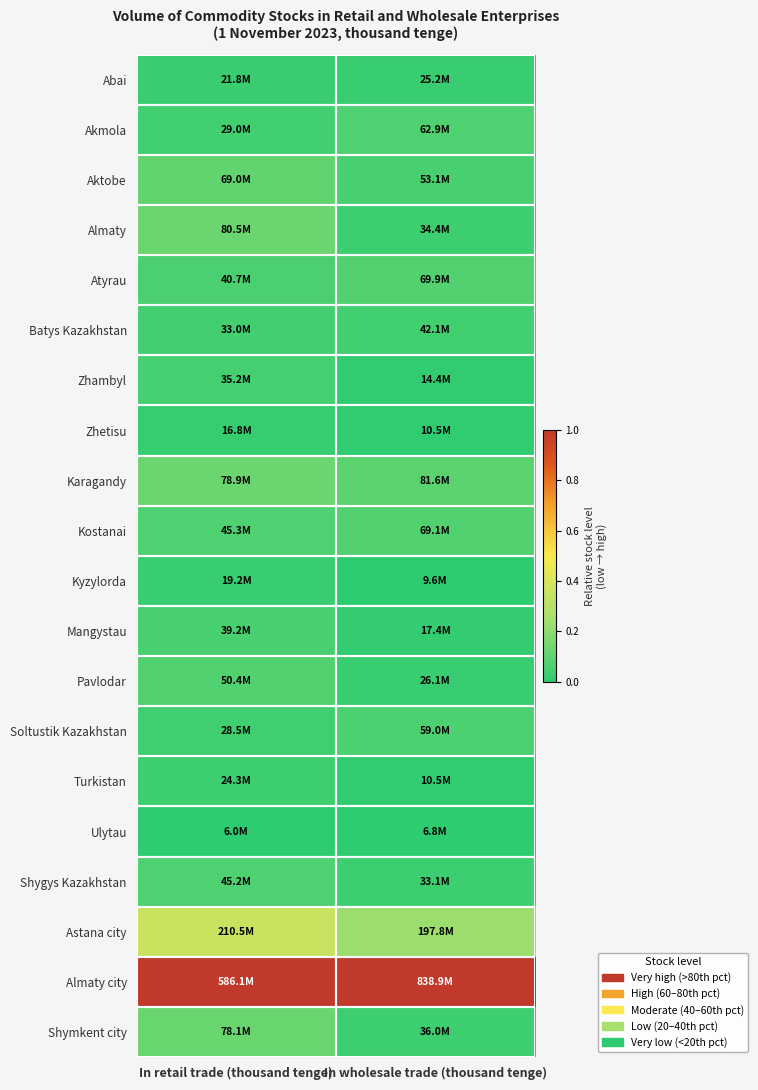

Reading right to left, extract all data points from this chart.

Abai: In wholesale trade (thousand tenge)=0.0	In retail trade (thousand tenge)=0.0
Akmola: In wholesale trade (thousand tenge)=0.1	In retail trade (thousand tenge)=0.0
Aktobe: In wholesale trade (thousand tenge)=0.1	In retail trade (thousand tenge)=0.1
Almaty: In wholesale trade (thousand tenge)=0.0	In retail trade (thousand tenge)=0.1
Atyrau: In wholesale trade (thousand tenge)=0.1	In retail trade (thousand tenge)=0.1
Batys Kazakhstan: In wholesale trade (thousand tenge)=0.0	In retail trade (thousand tenge)=0.0
Zhambyl: In wholesale trade (thousand tenge)=0.0	In retail trade (thousand tenge)=0.1
Zhetisu: In wholesale trade (thousand tenge)=0.0	In retail trade (thousand tenge)=0.0
Karagandy: In wholesale trade (thousand tenge)=0.1	In retail trade (thousand tenge)=0.1
Kostanai: In wholesale trade (thousand tenge)=0.1	In retail trade (thousand tenge)=0.1
Kyzylorda: In wholesale trade (thousand tenge)=0.0	In retail trade (thousand tenge)=0.0
Mangystau: In wholesale trade (thousand tenge)=0.0	In retail trade (thousand tenge)=0.1
Pavlodar: In wholesale trade (thousand tenge)=0.0	In retail trade (thousand tenge)=0.1
Soltustik Kazakhstan: In wholesale trade (thousand tenge)=0.1	In retail trade (thousand tenge)=0.0
Turkistan: In wholesale trade (thousand tenge)=0.0	In retail trade (thousand tenge)=0.0
Ulytau: In wholesale trade (thousand tenge)=0.0	In retail trade (thousand tenge)=0.0
Shygys Kazakhstan: In wholesale trade (thousand tenge)=0.0	In retail trade (thousand tenge)=0.1
Astana city: In wholesale trade (thousand tenge)=0.2	In retail trade (thousand tenge)=0.4
Almaty city: In wholesale trade (thousand tenge)=1.0	In retail trade (thousand tenge)=1.0
Shymkent city: In wholesale trade (thousand tenge)=0.0	In retail trade (thousand tenge)=0.1